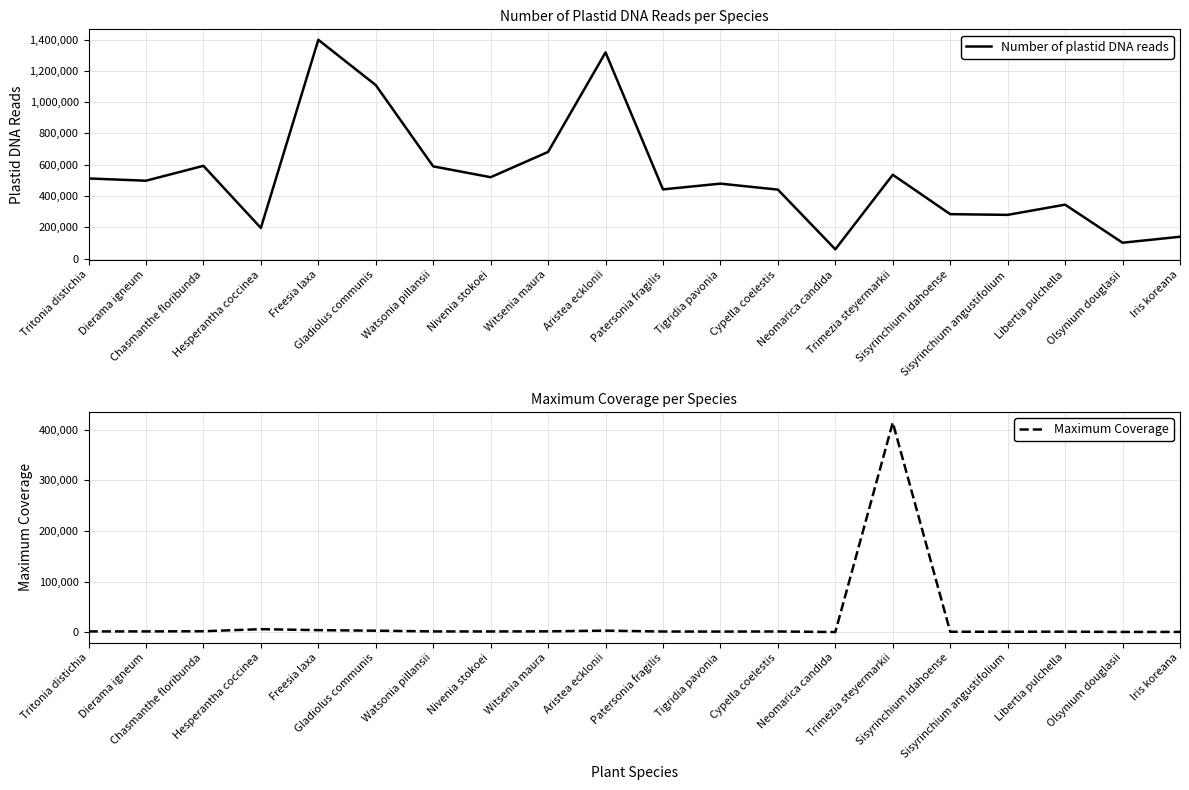

Which category has the lowest value across all series?

Neomarica candida